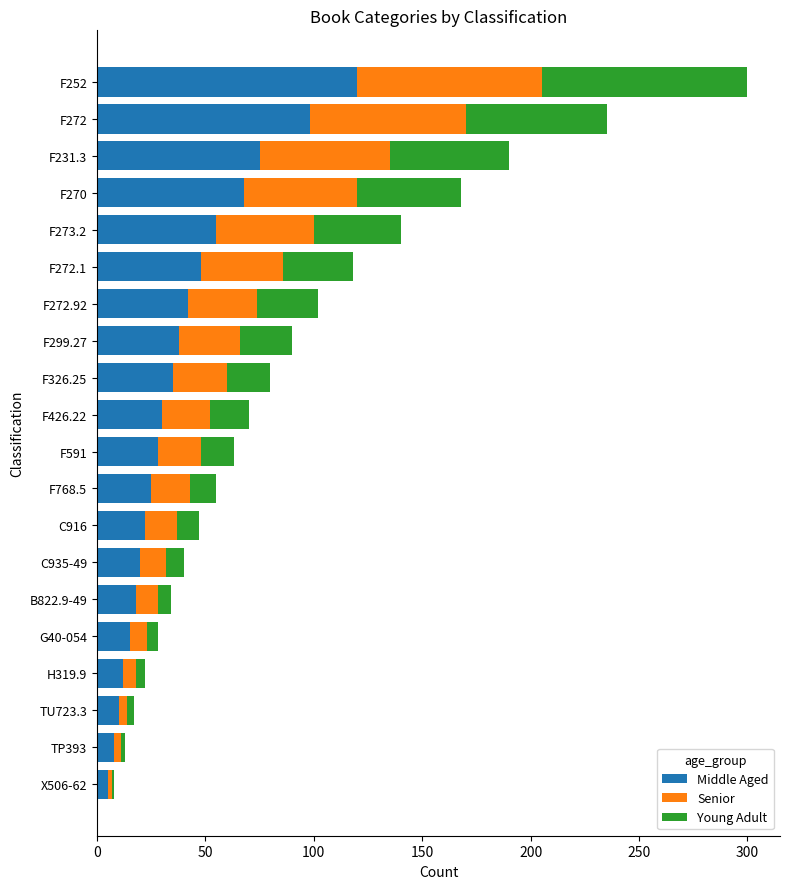

The value of Middle Aged at F231.3 is 75. True or false?

True